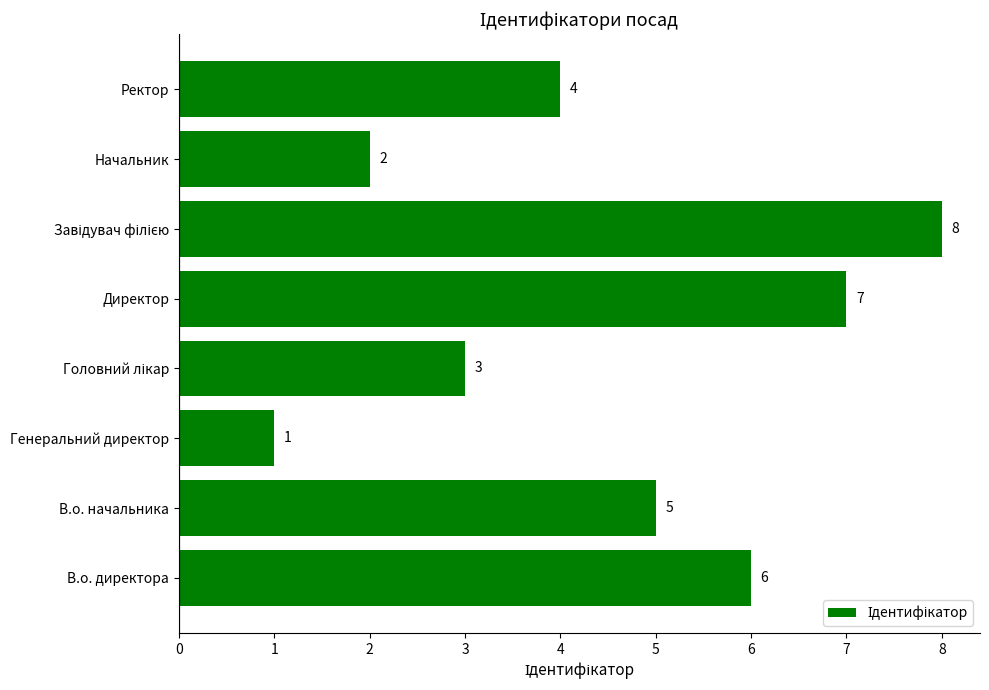

Which category has the lowest value across all series?

Генеральний директор